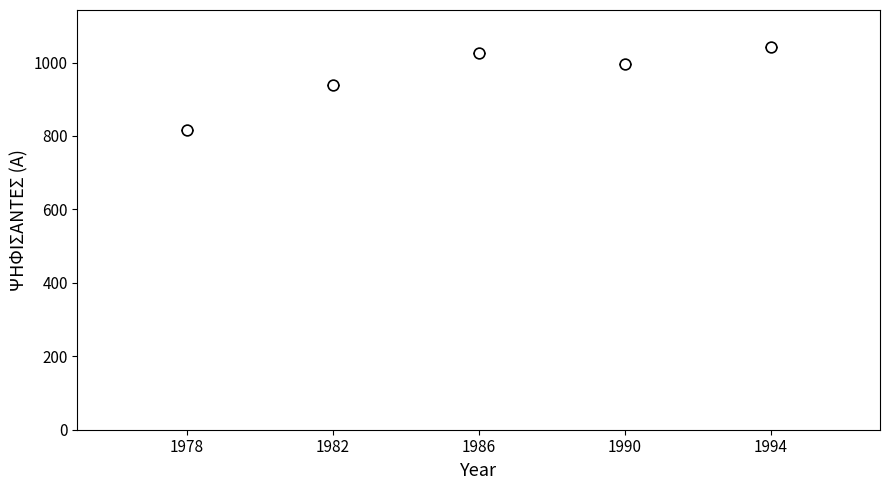

What is the average X value?

1986